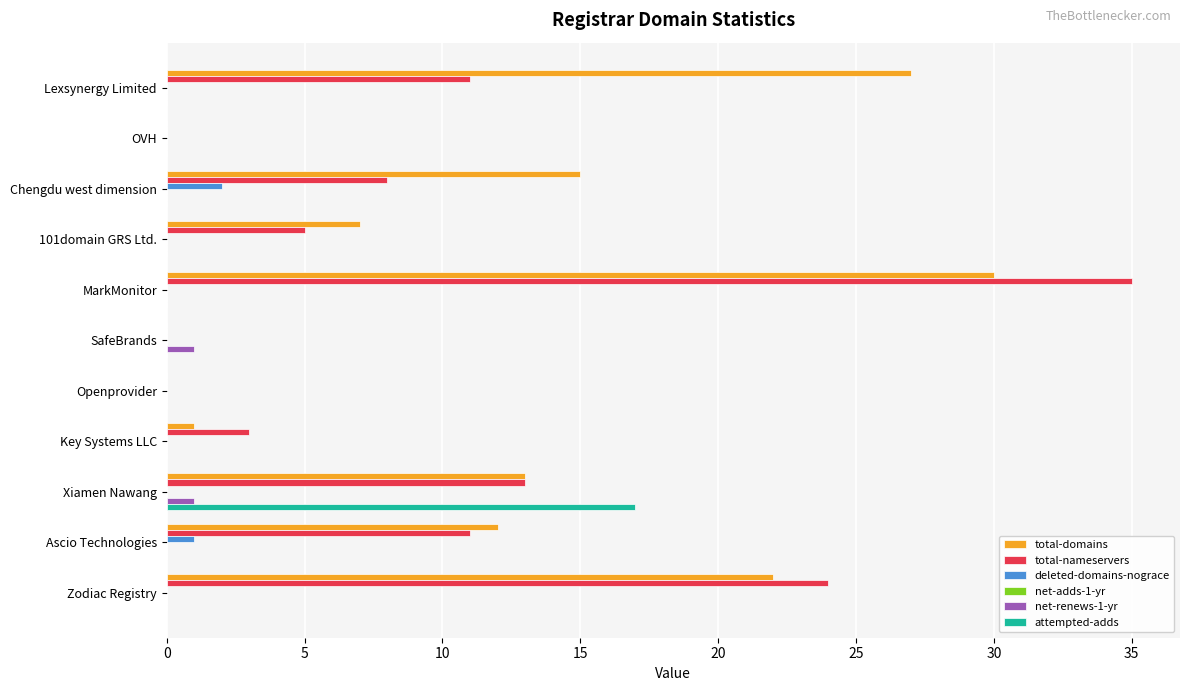

What is the greatest value displayed?

35